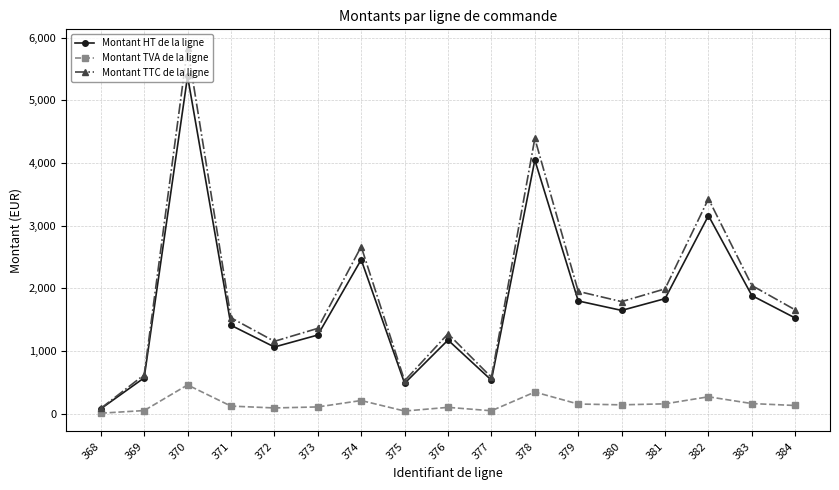

List the series in order of their peak value, lowest first.

Montant TVA de la ligne, Montant HT de la ligne, Montant TTC de la ligne